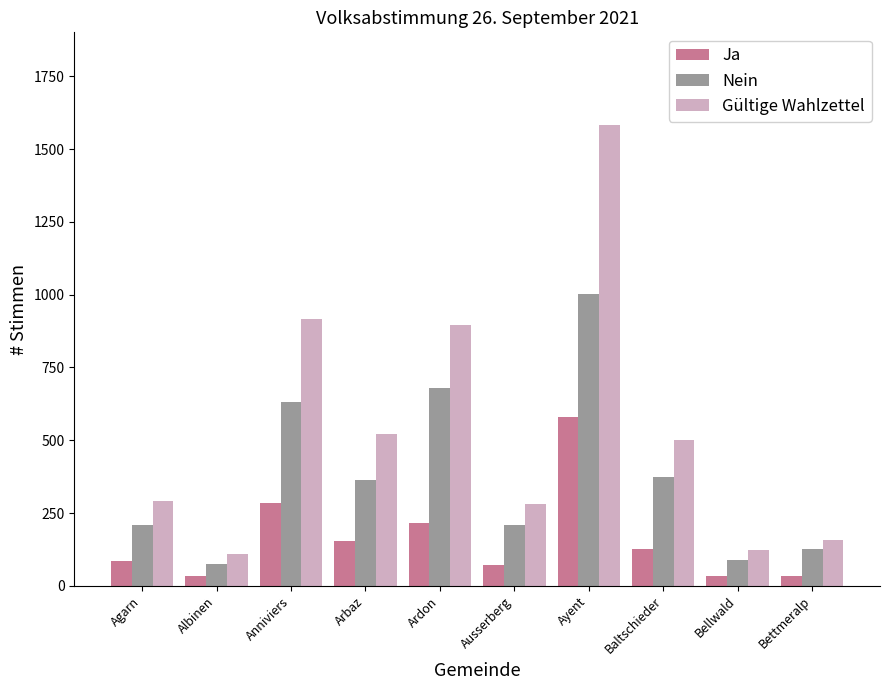

Which series has the largest range (max minus min)?

Gültige Wahlzettel